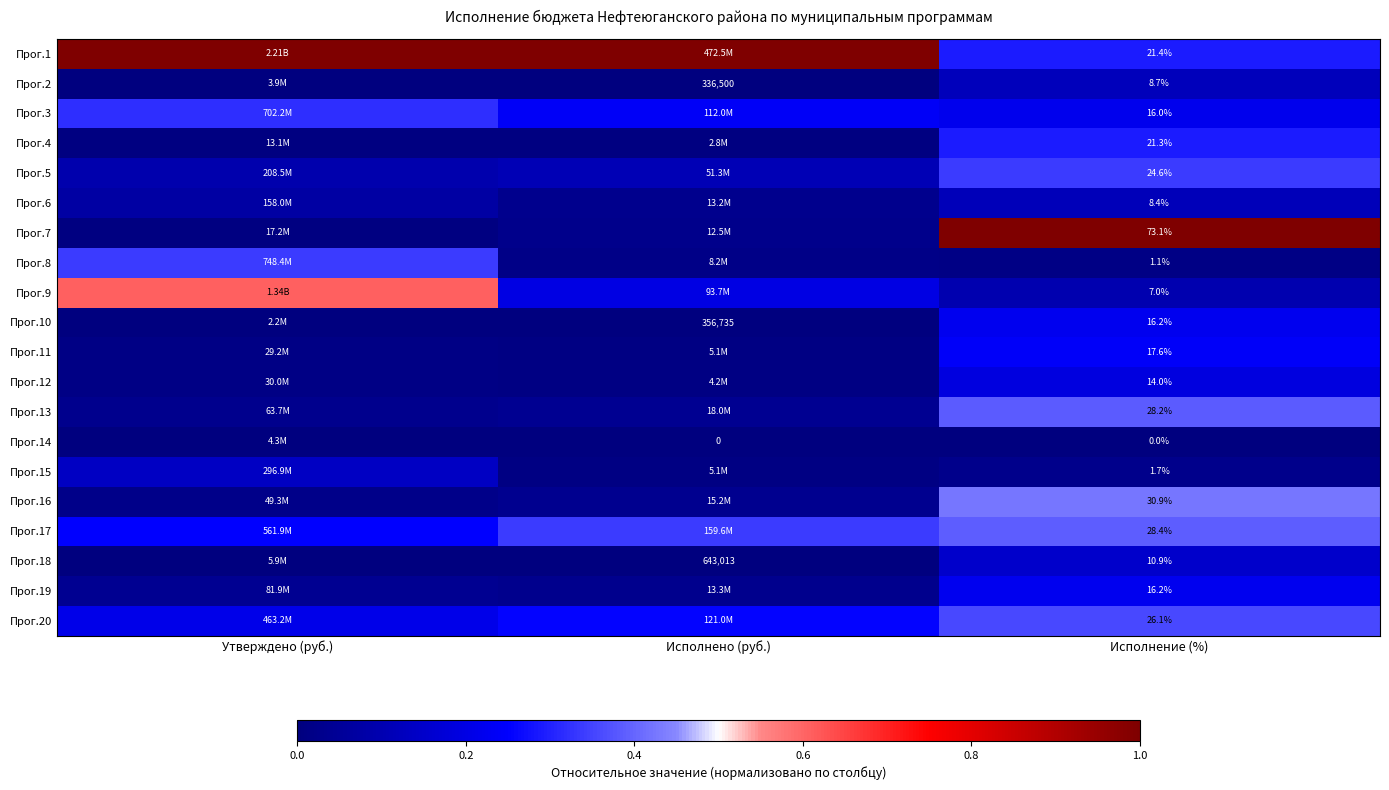

Is the value of Прог.11 at Исполнение (%) greater than the value of Прог.14 at Исполнено (руб.)?

Yes